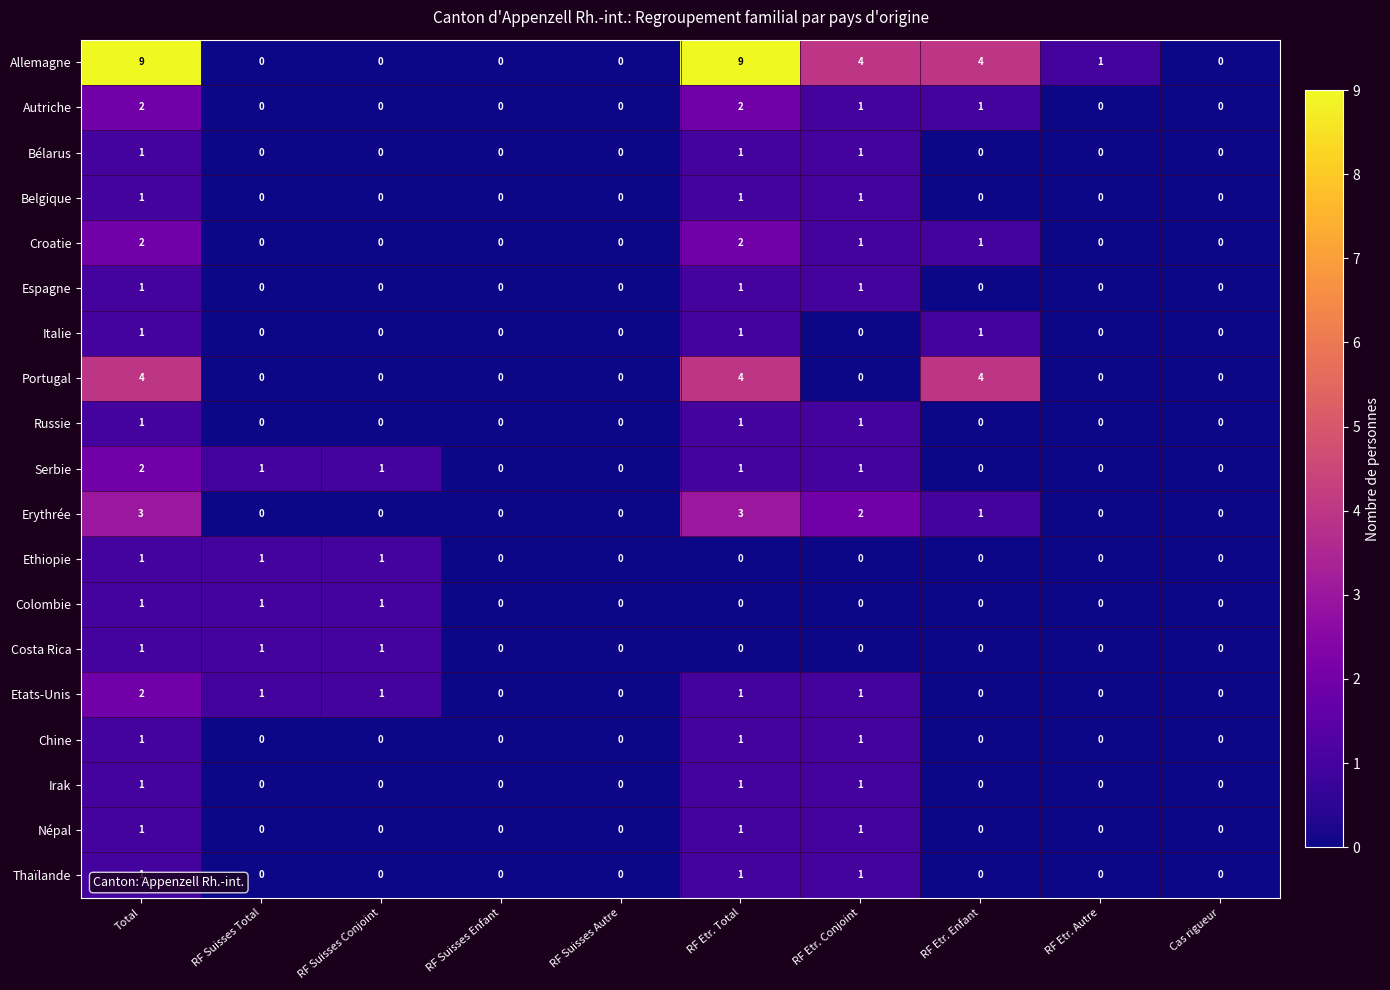

What is the difference between the highest and lowest values at RF Etr. Total?

9